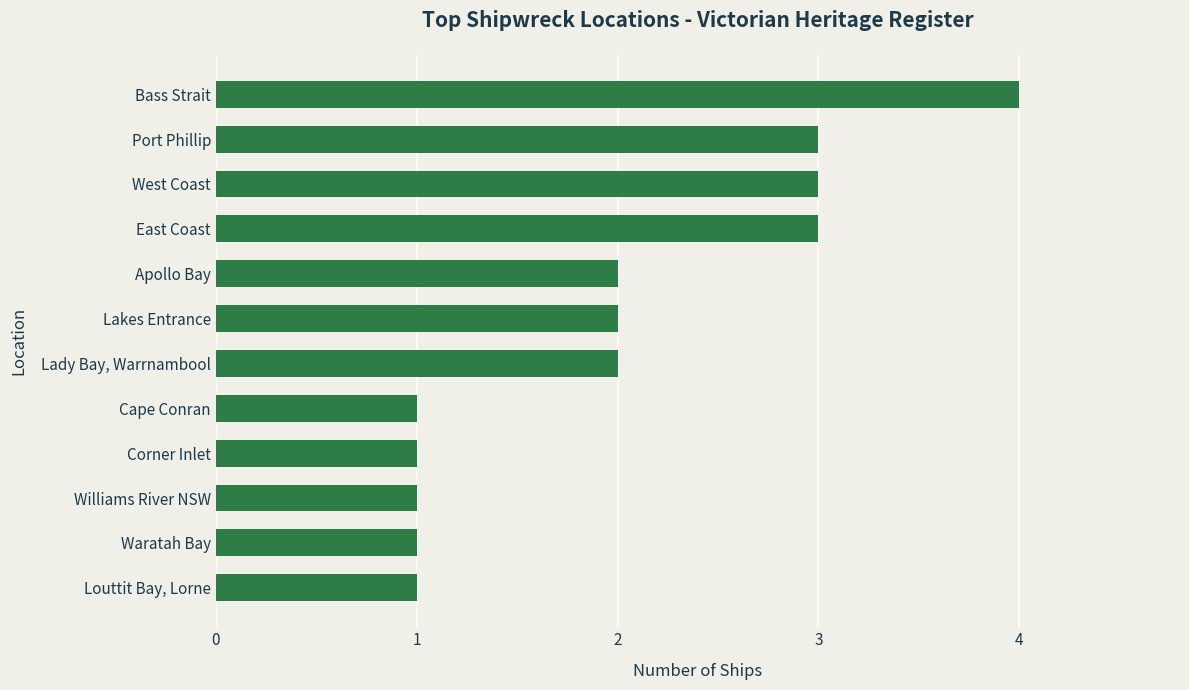

Is it true that the value at Port Phillip is 5?

False